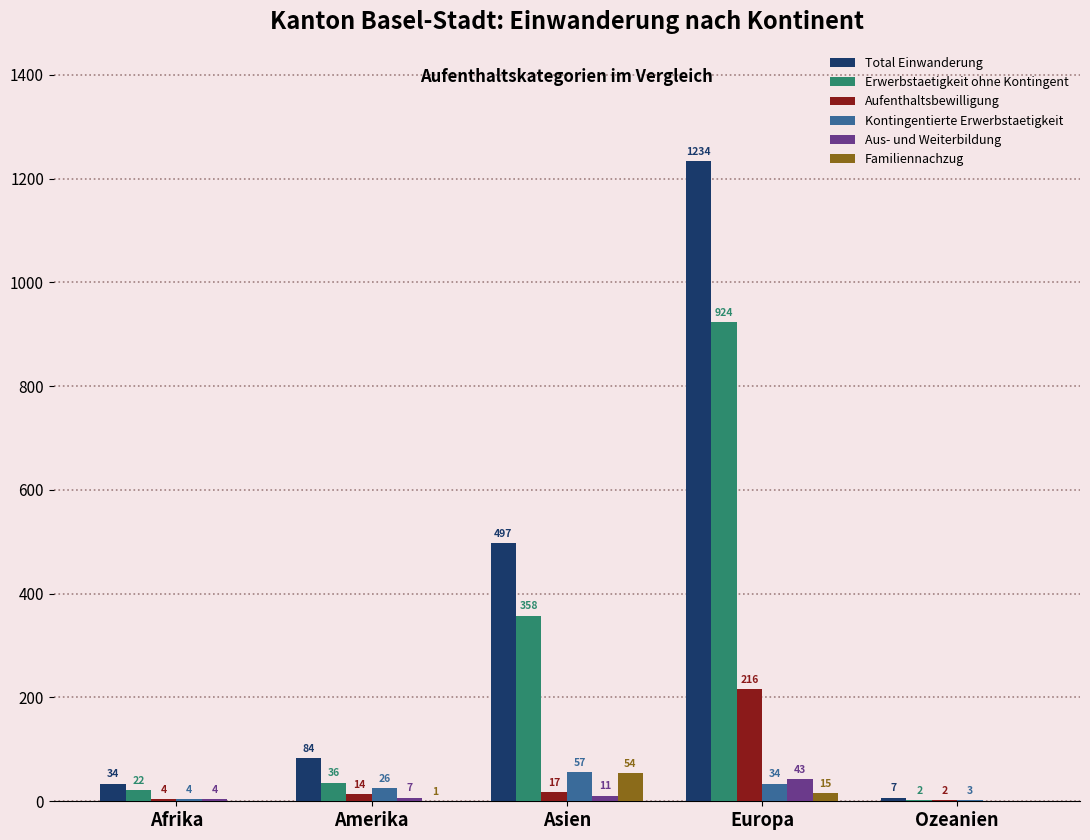

True or false: Aufenthaltsbewilligung has a value of 14 at Amerika.

True